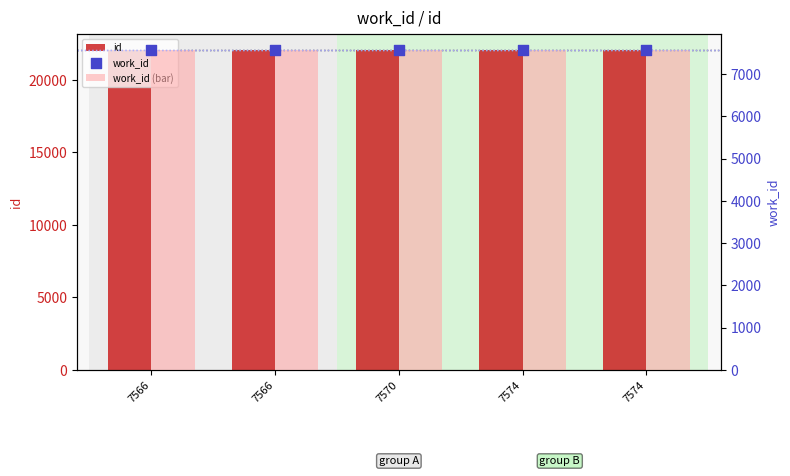

Which series contains the highest Y value?

id